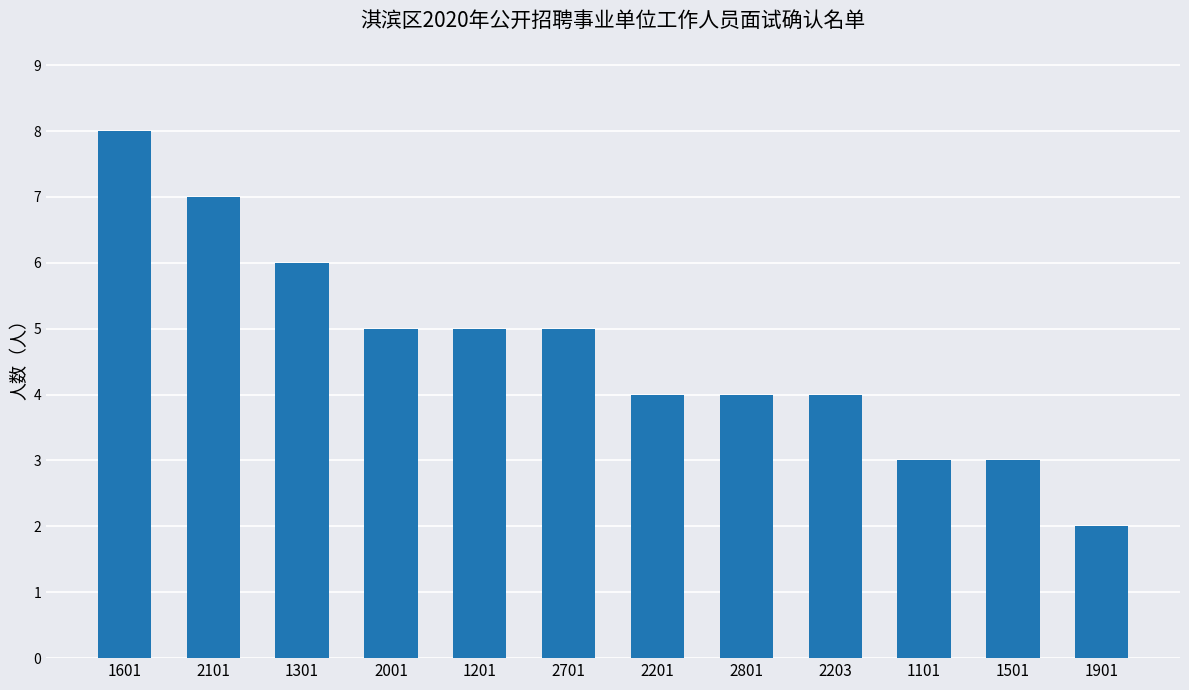

What is the difference between the second highest and second lowest values?

4